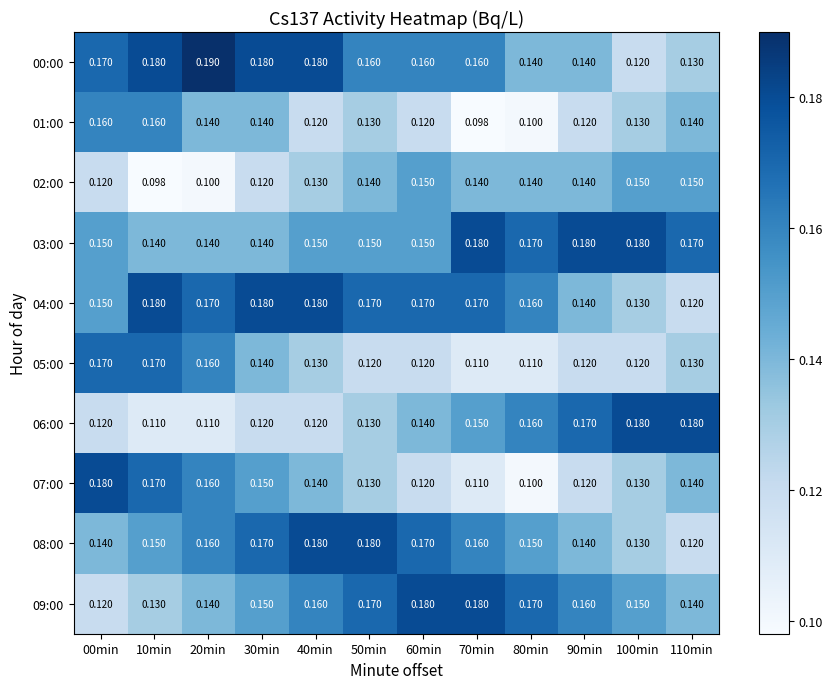

Is the value of 01:00 at 10min greater than the value of 03:00 at 40min?

Yes